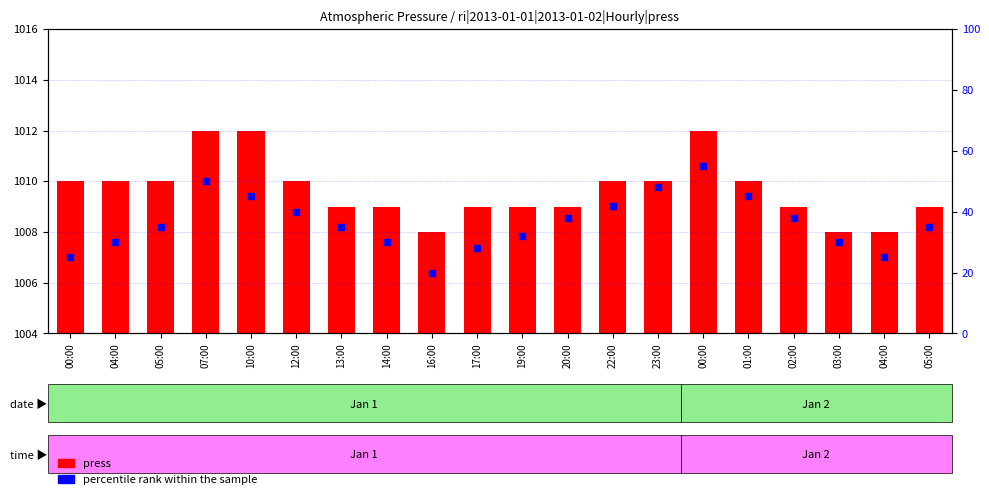

What is the total value across all series at 23:00?

1058